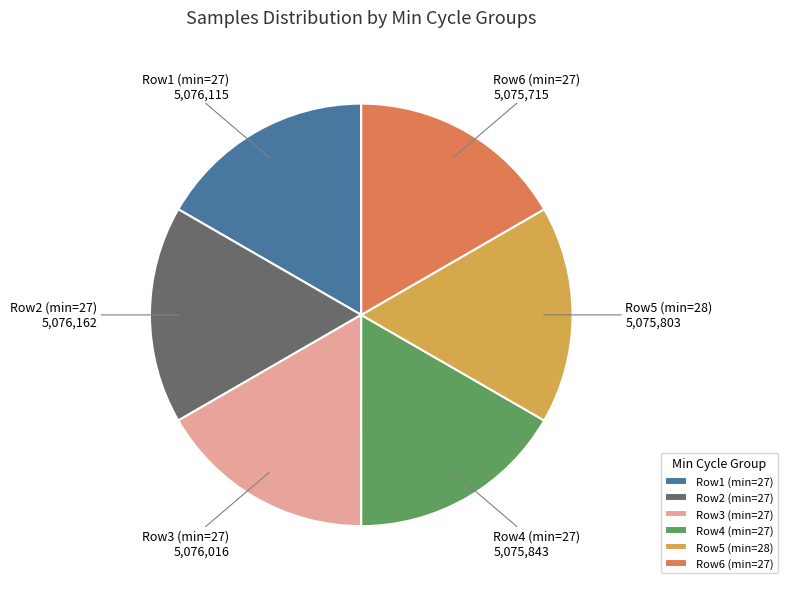

Combined, do Row3 (min=27) and Row1 (min=27) account for over 50%?

No